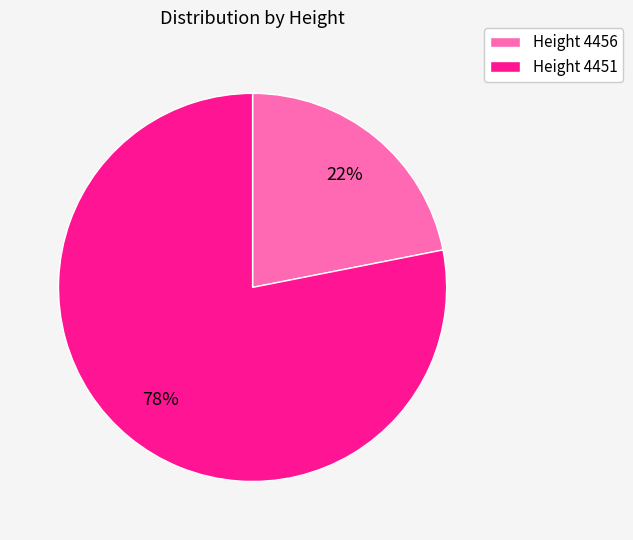

True or false: Height 4451 accounts for 63% of the total.

False